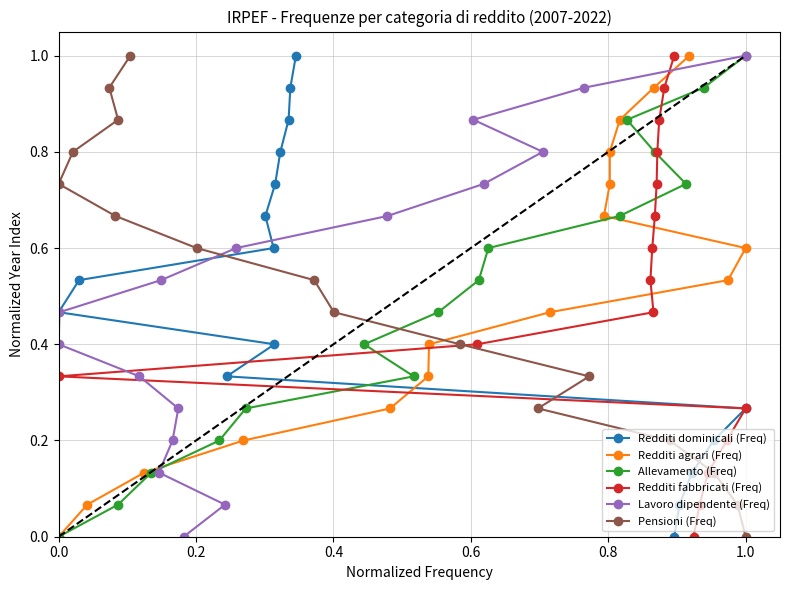

What are all the series names shown in the legend?

Redditi dominicali (Freq), Redditi agrari (Freq), Allevamento (Freq), Redditi fabbricati (Freq), Lavoro dipendente (Freq), Pensioni (Freq)